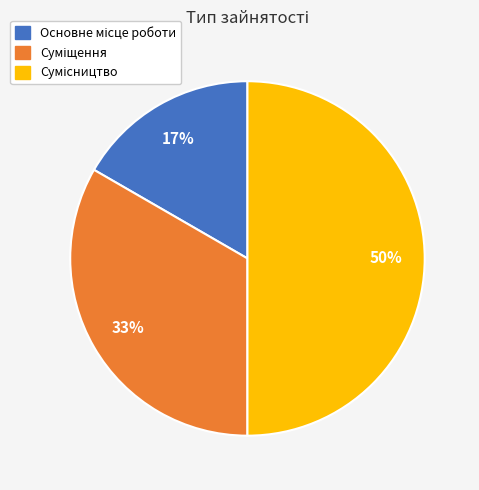

To the nearest percent, what is the average slice percentage?

33%